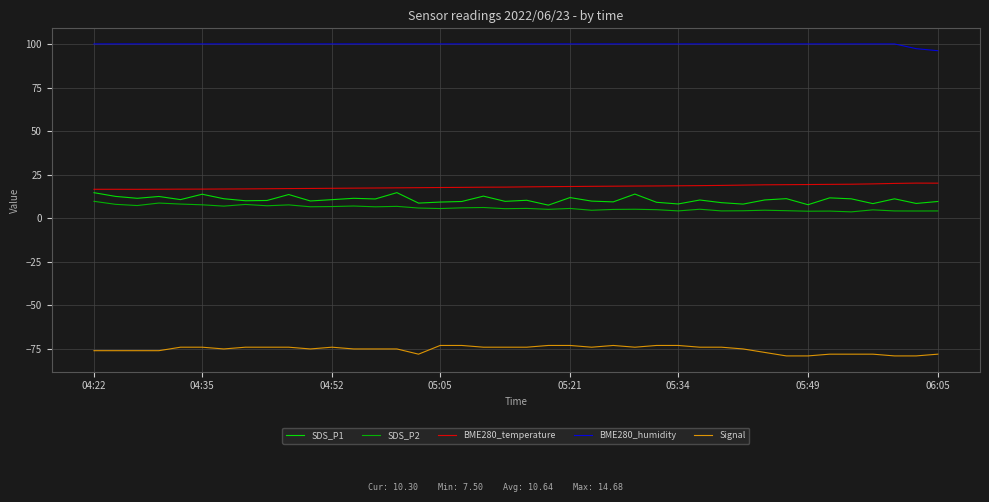

How many series are shown in this chart?

5